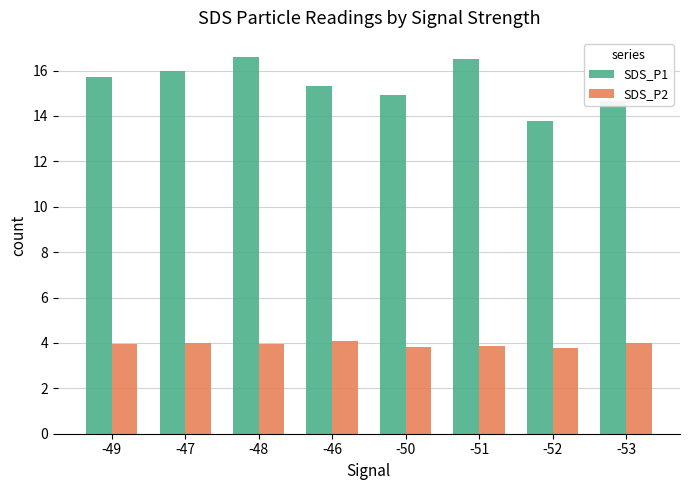

Rank the series by their maximum value, from lowest to highest.

SDS_P2, SDS_P1